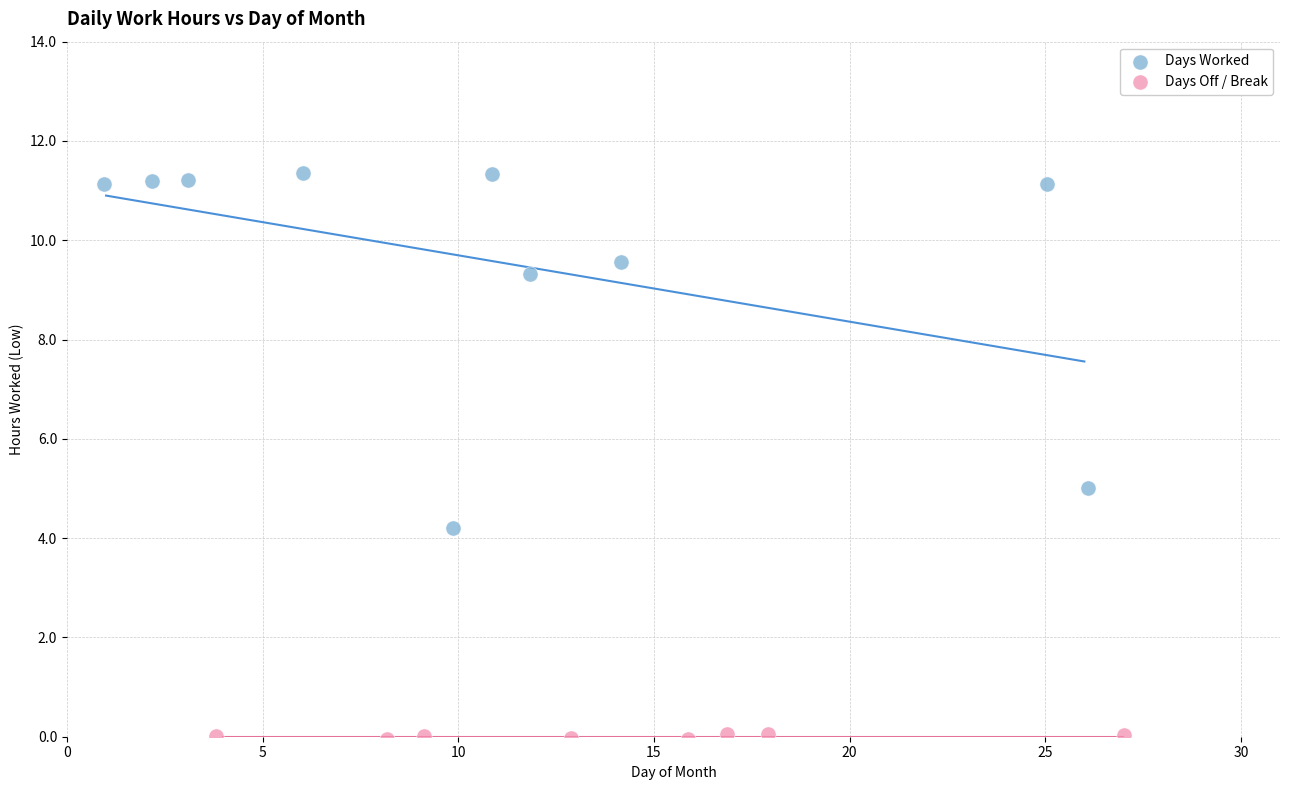

What are all the series names shown in the legend?

Days Worked, Days Off / Break